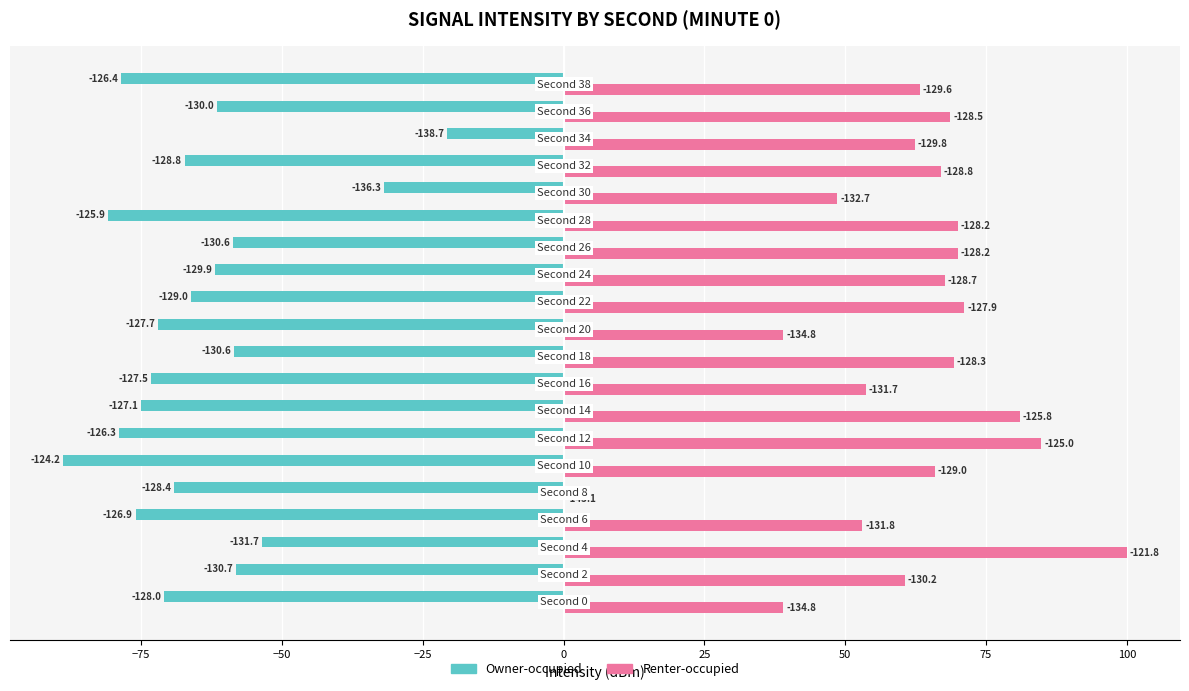

Rank the series by their average value, from lowest to highest.

Owner-occupied, Renter-occupied